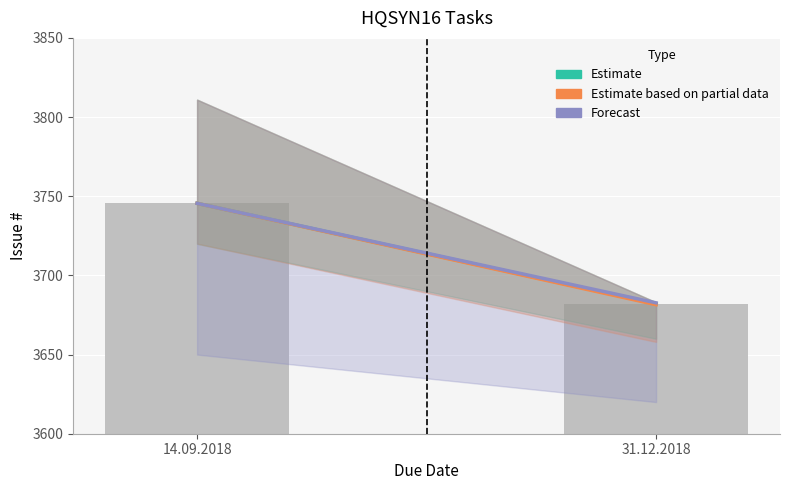

What is the approximate value at 14.09.2018?

3745.5